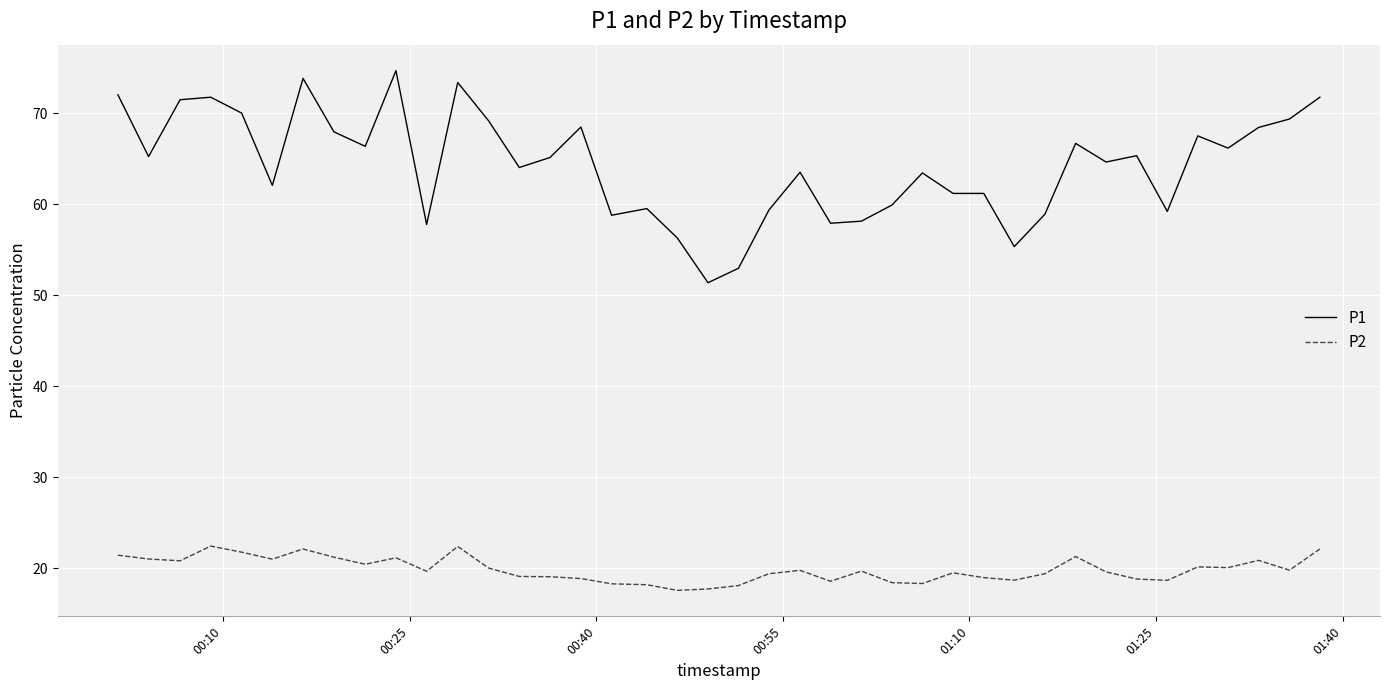

List the series in order of their peak value, highest first.

P1, P2